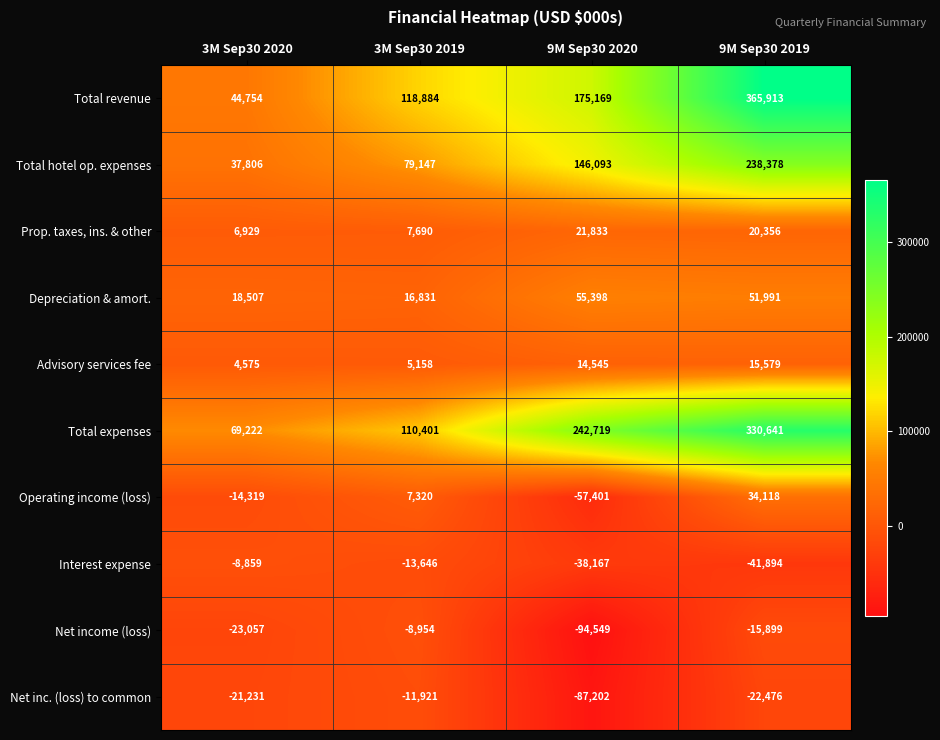

Is it true that Net inc. (loss) to common equals -21231 at 3M Sep30 2020?

True